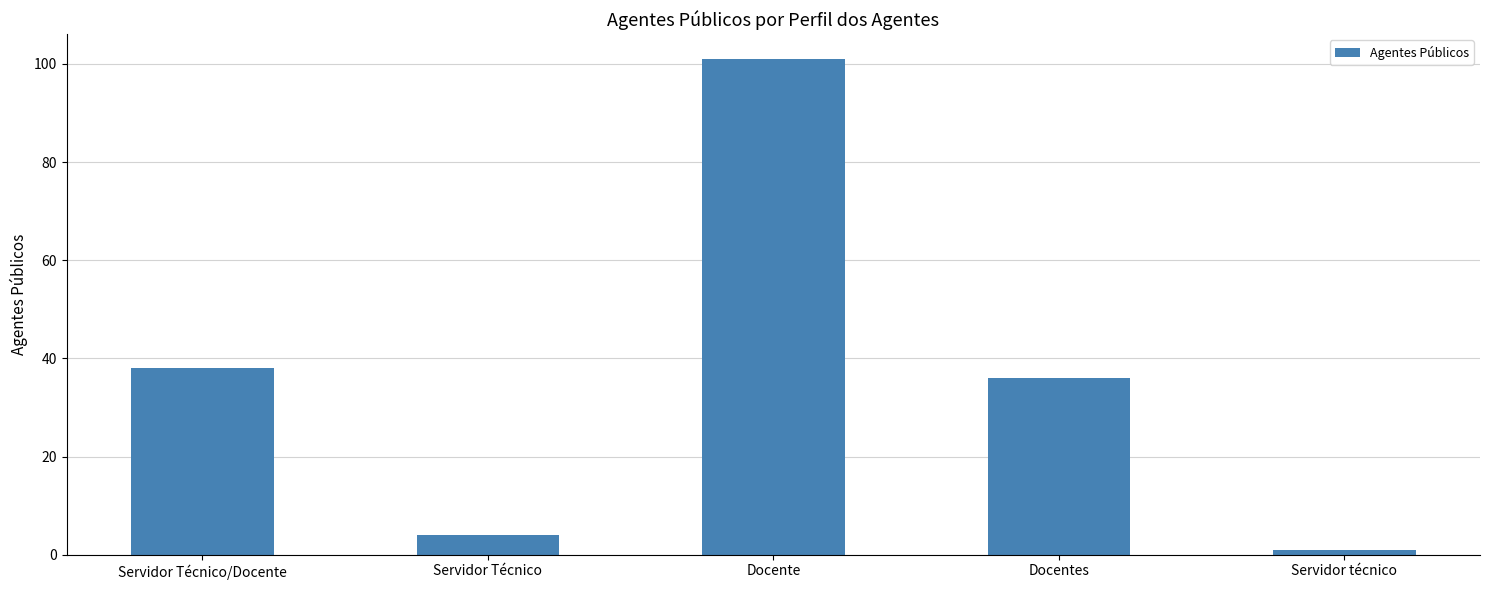

What is the difference between the maximum and minimum values?

100